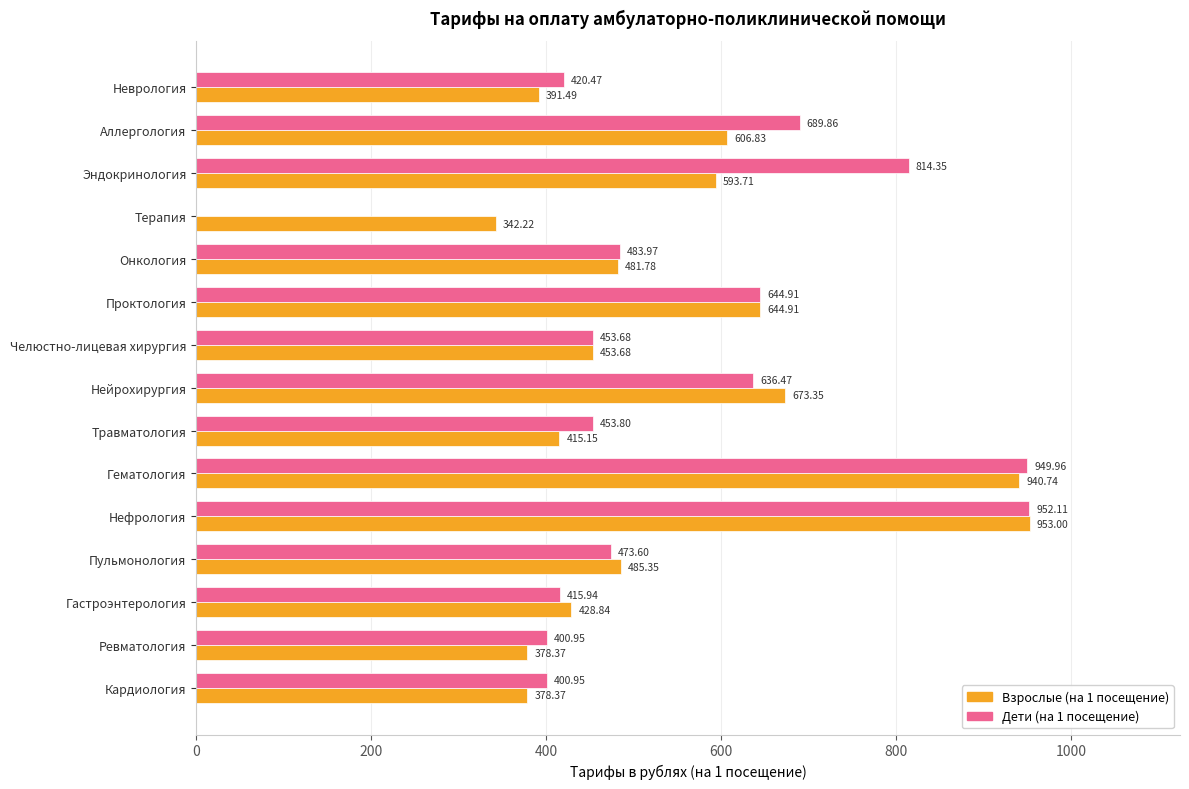

At which label does Дети (на 1 посещение) reach its peak?

Нефрология